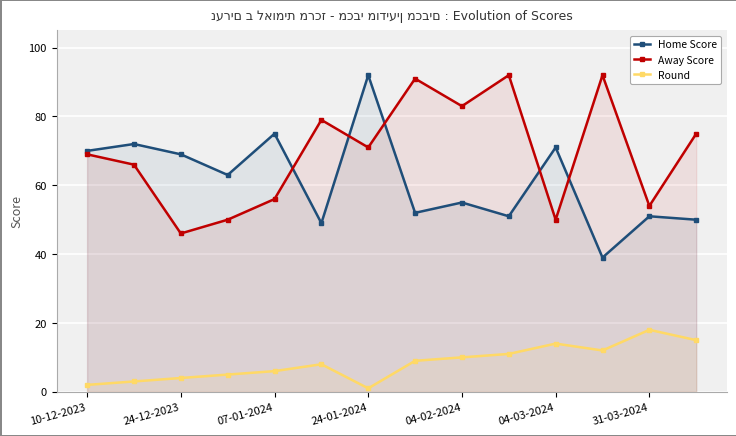

Reading right to left, extract all data points from this chart.

Home Score: 50	51	39	71	51	55	52	92	49	75	63	69	72	70
Away Score: 75	54	92	50	92	83	91	71	79	56	50	46	66	69
Round: 15	18	12	14	11	10	9	1	8	6	5	4	3	2